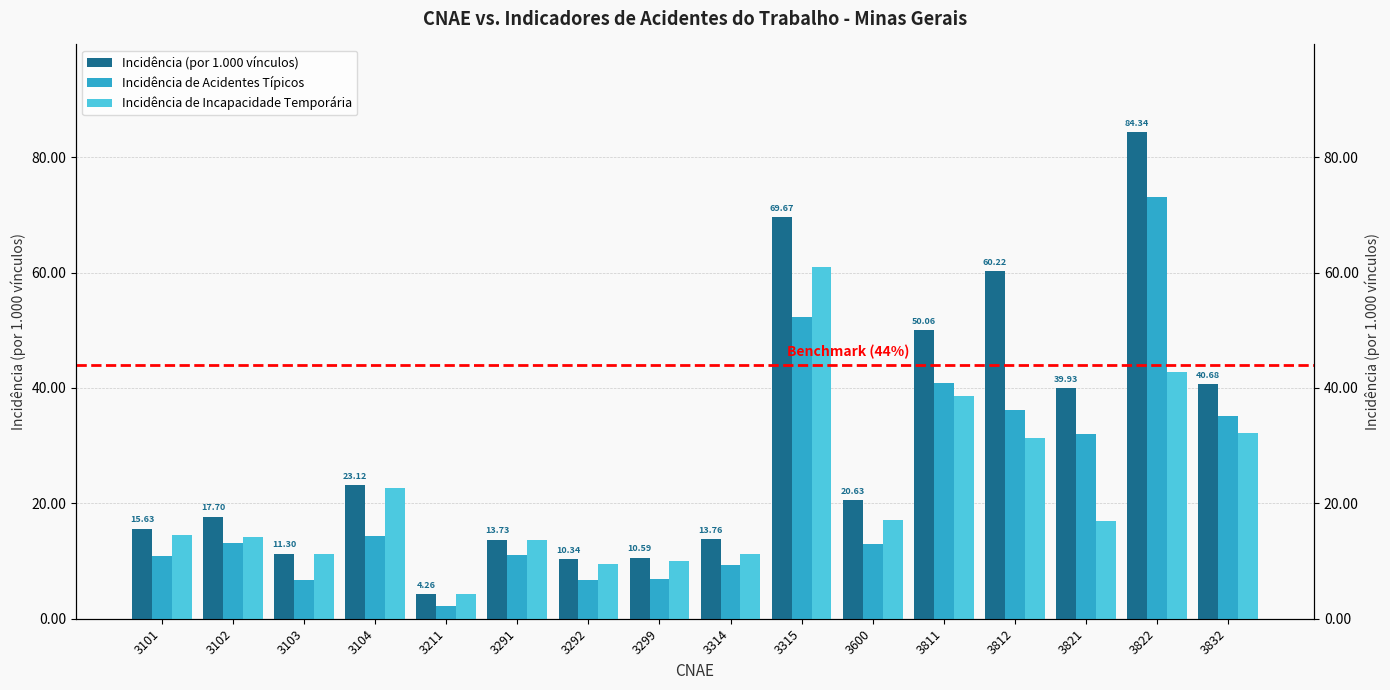

At which category does the chart reach its minimum across all series?

3211